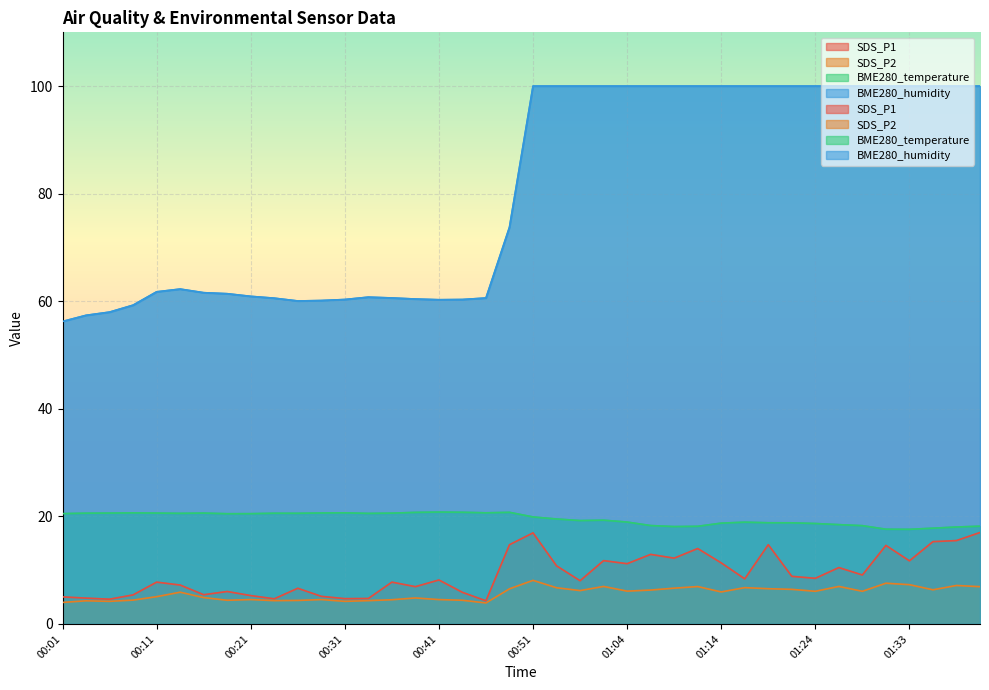

True or false: BME280_humidity and SDS_P2 cross at least once.

False